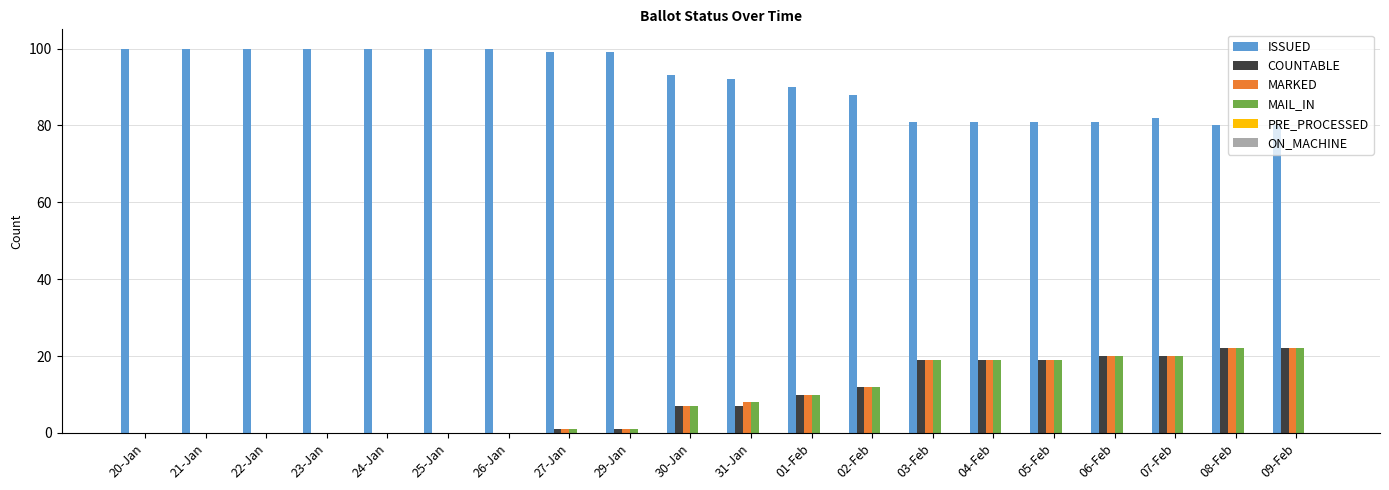

Is the value of ISSUED at 25-Jan greater than the value of COUNTABLE at 31-Jan?

Yes